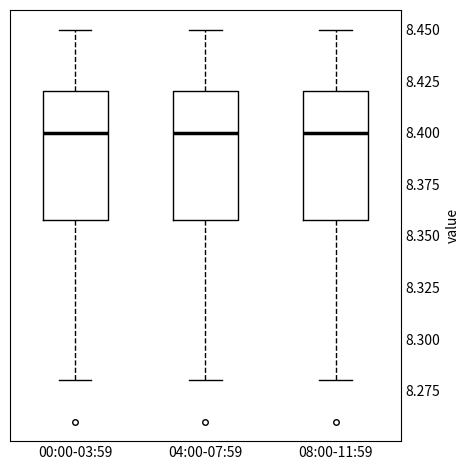

Reading left to right, transcribe this box plot: for each box, give where its median line is, the range the box spans, and where its two whiskers end, as read against the y-axis. The values are not printed on the chart, so give them approximately, as read against the axis.

00:00-03:59: median 8.40, box 8.36 to 8.42, whiskers 8.28 to 8.45
04:00-07:59: median 8.40, box 8.36 to 8.42, whiskers 8.28 to 8.45
08:00-11:59: median 8.40, box 8.36 to 8.42, whiskers 8.28 to 8.45